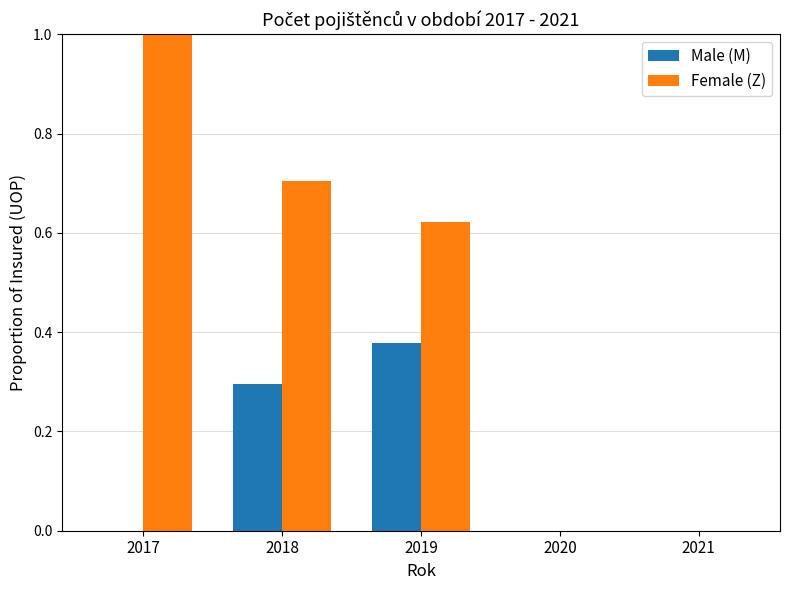

Between 2018 and 2021, which series saw the biggest shift?

Female (Z)